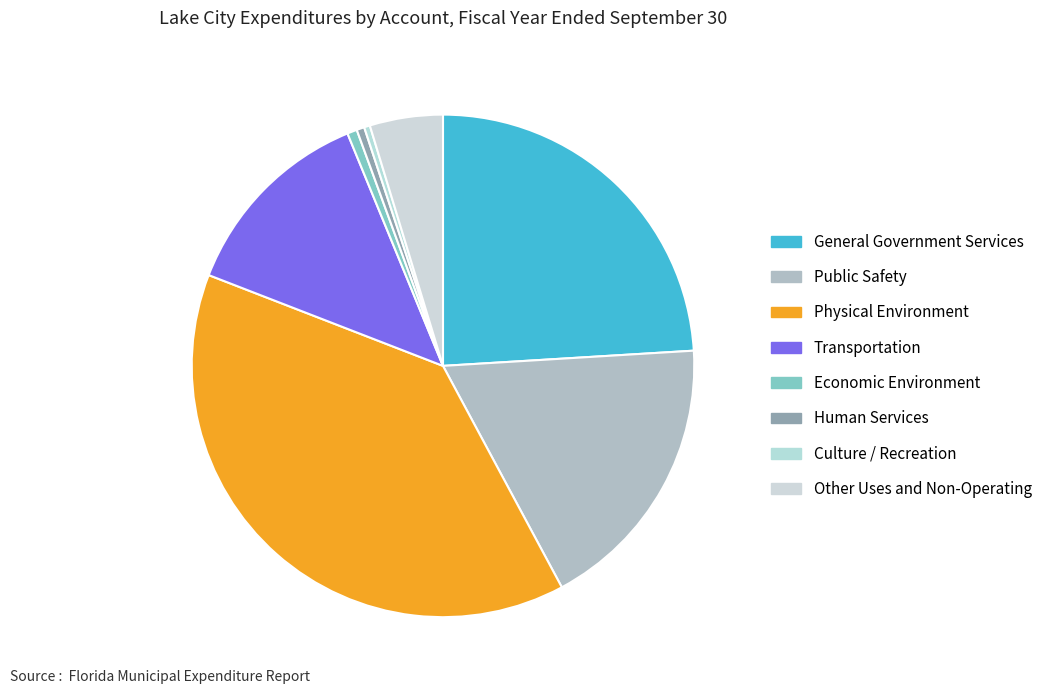

How many segments does this pie chart have?

8